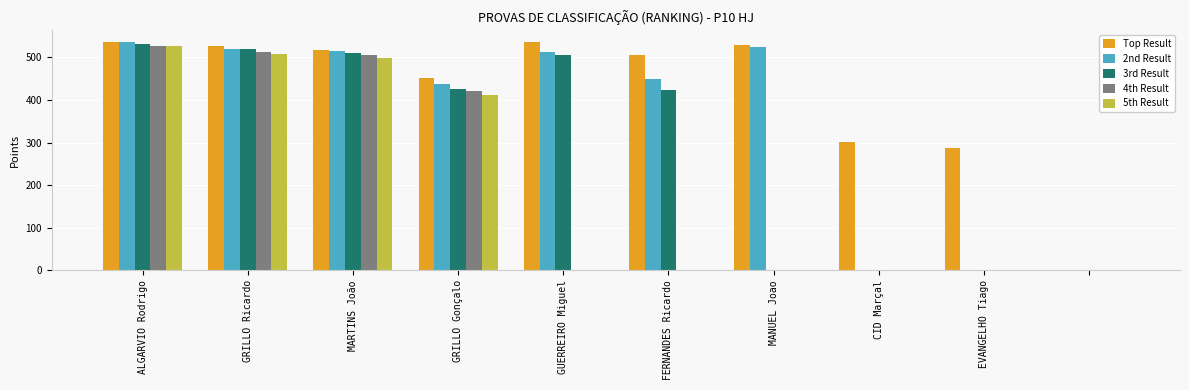

What is the highest value of the 4th Result series?

528